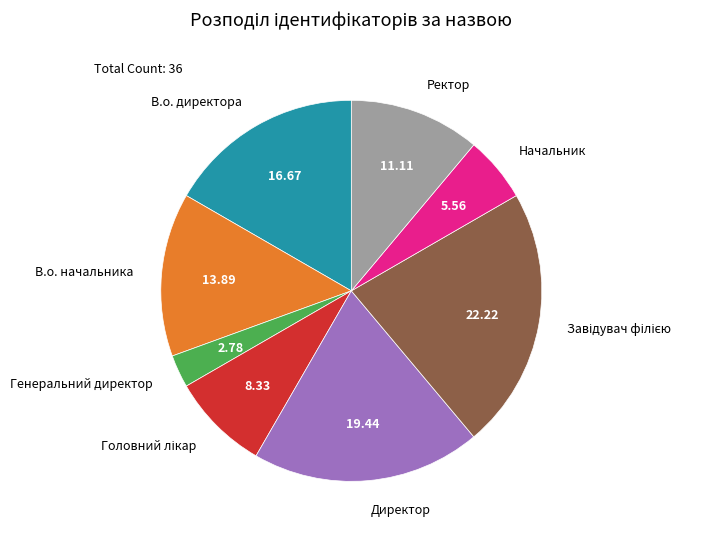

Do Генеральний директор and В.о. директора together represent more than half of the pie?

No